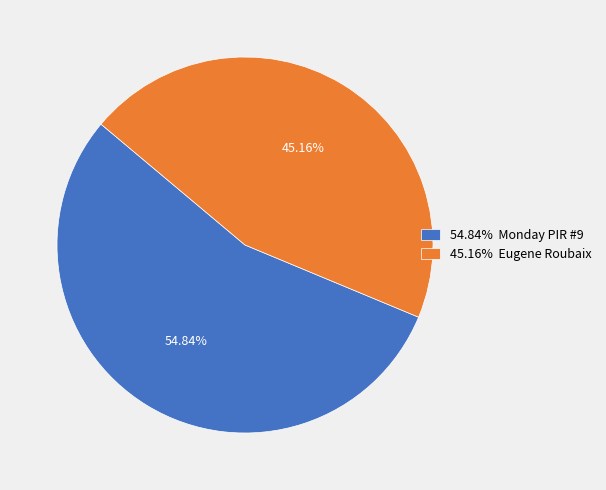

Combined, do 45.16% Eugene Roubaix and 54.84% Monday PIR #9 account for over 50%?

Yes